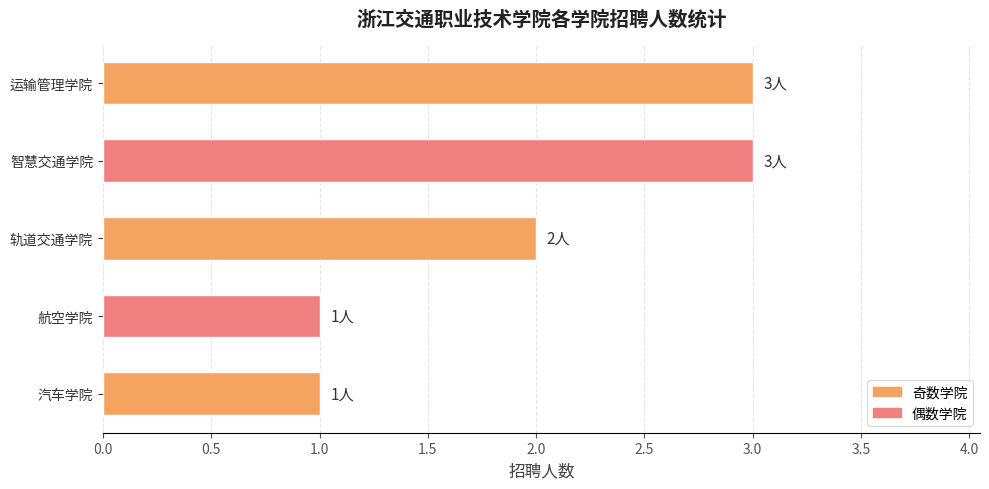

What is the ratio of the value at 智慧交通学院 to the value at 汽车学院?

3.0